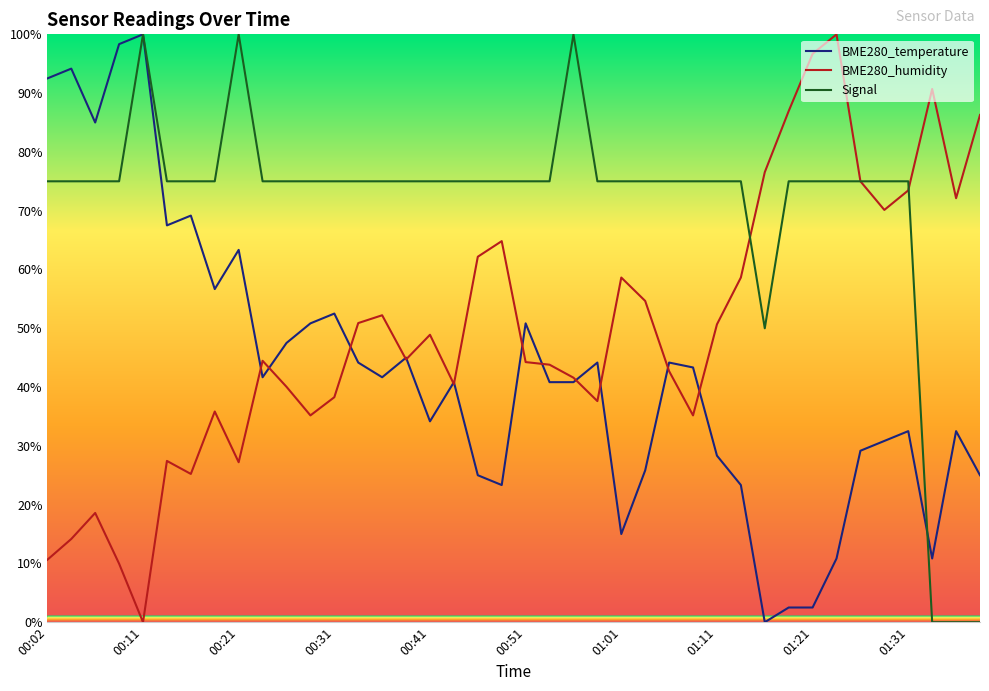

How many distinct data groups are displayed?

3